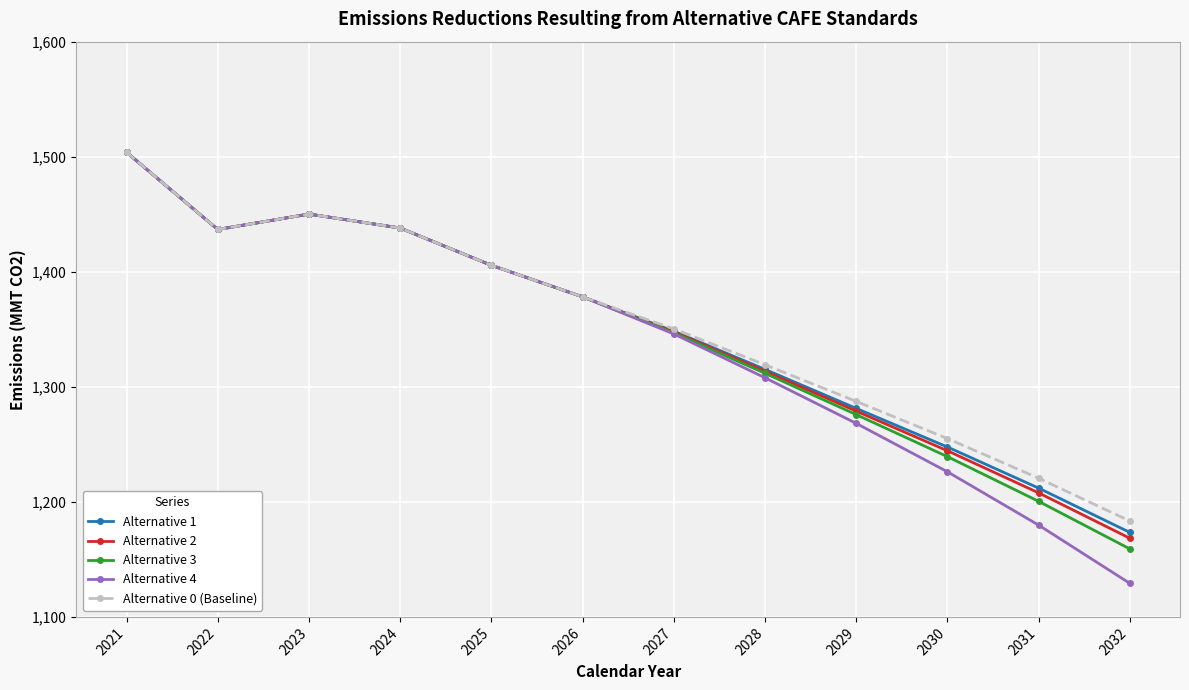

Which label corresponds to the largest value in the chart?

2021